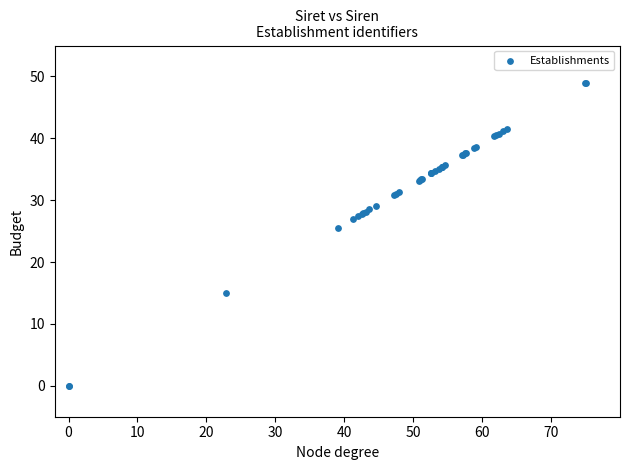

What Y value in the scatter plot is closest to 24?

25.5